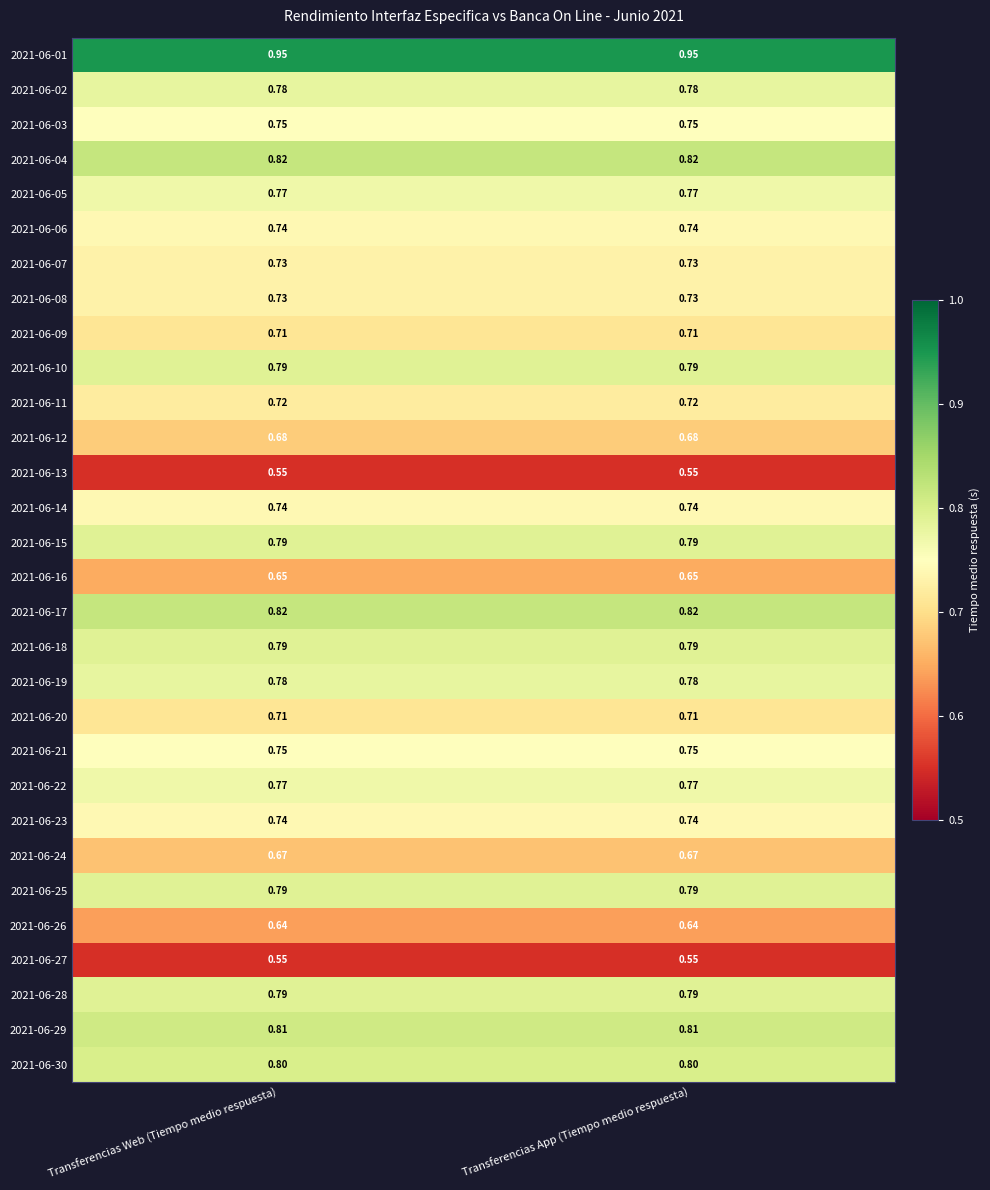

Is the value of 2021-06-16 at Transferencias Web (Tiempo medio respuesta) greater than the value of 2021-06-25 at Transferencias Web (Tiempo medio respuesta)?

No